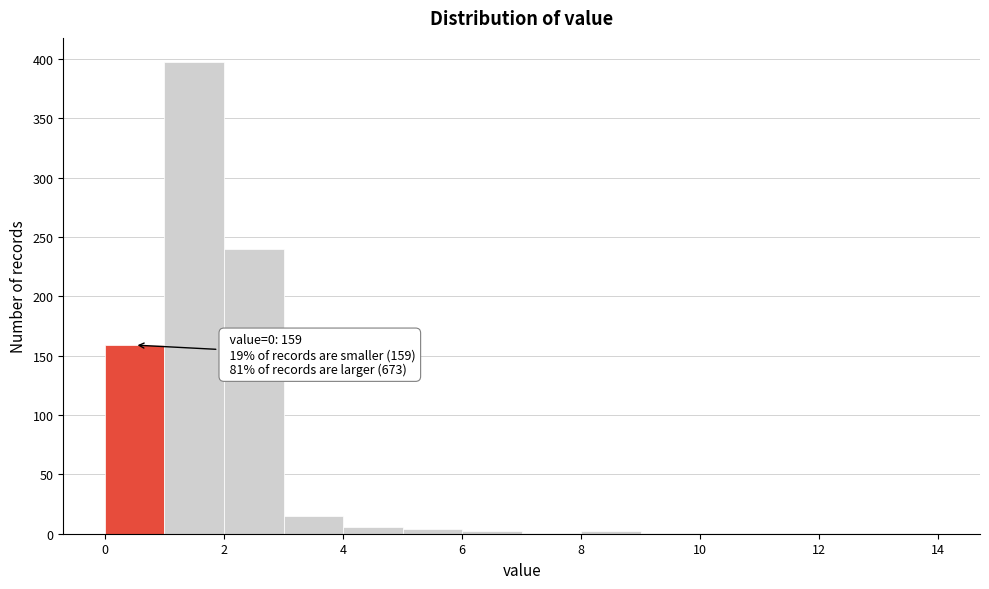

Over which range of the x-axis is the bar tallest?

1 to 2